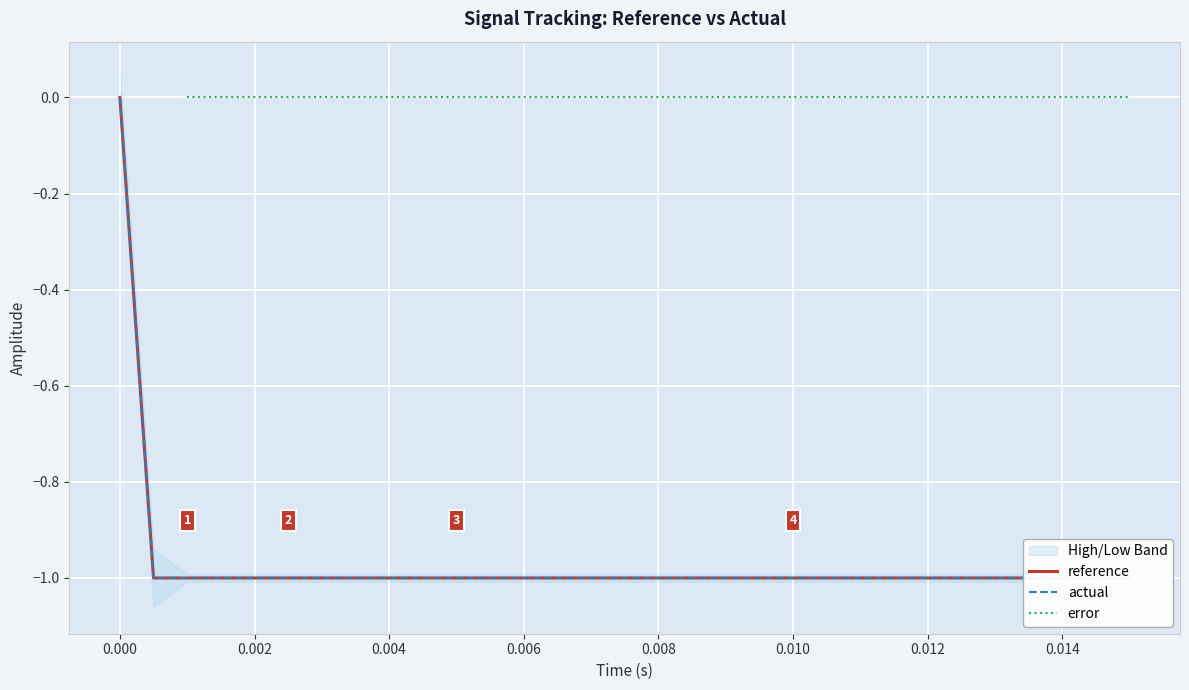

What is the value of the reference point at the 6th from the left?

-1.0